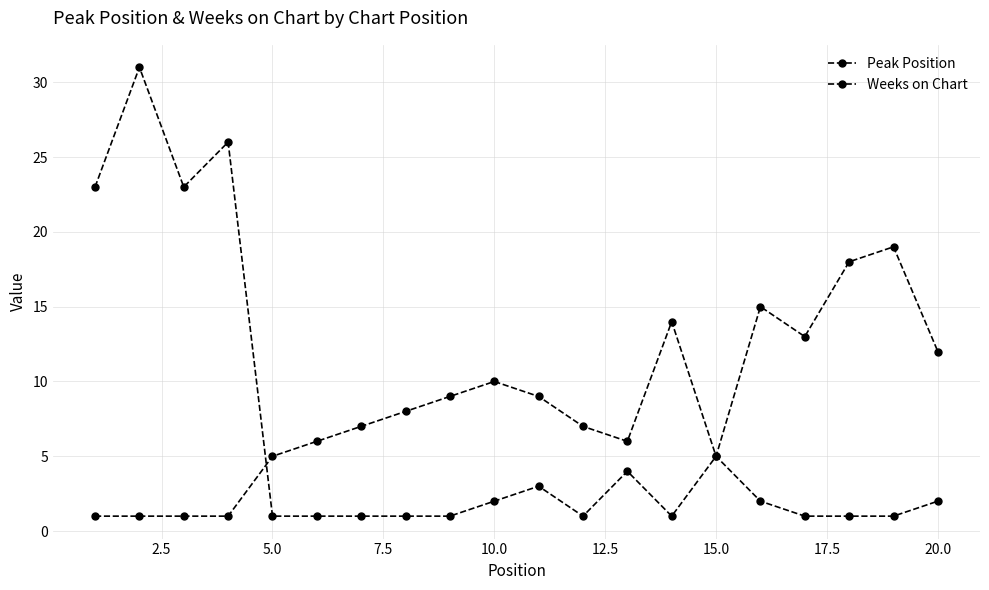

What is the difference between the second highest and minimum values in the Peak Position series?

17